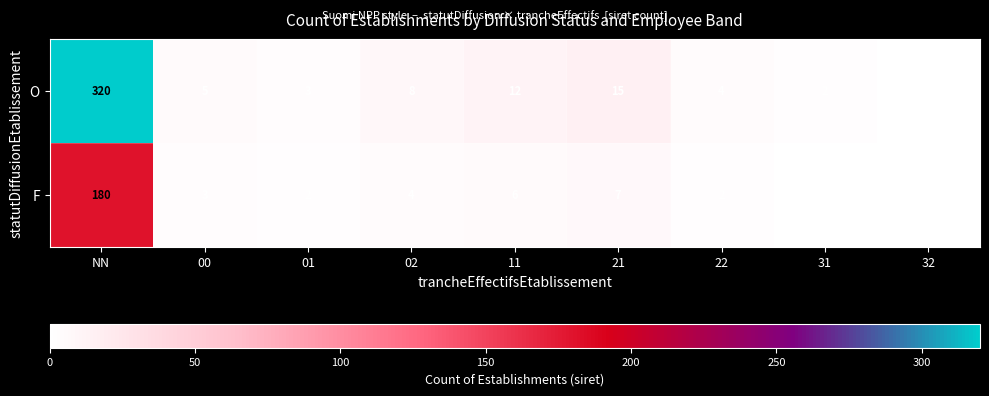

What is the difference between the O values at NN and 21?

305